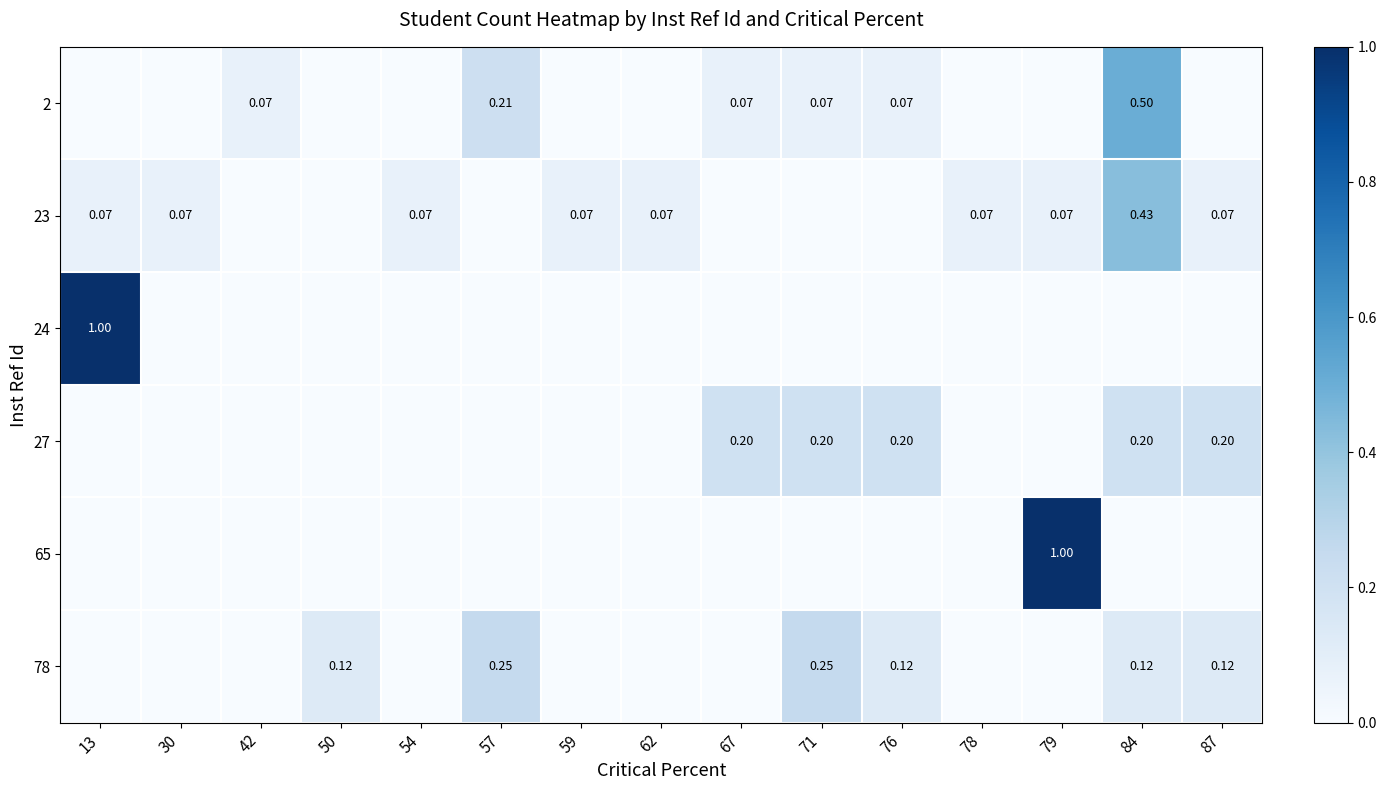

What is the total value across all series at 57?

0.5